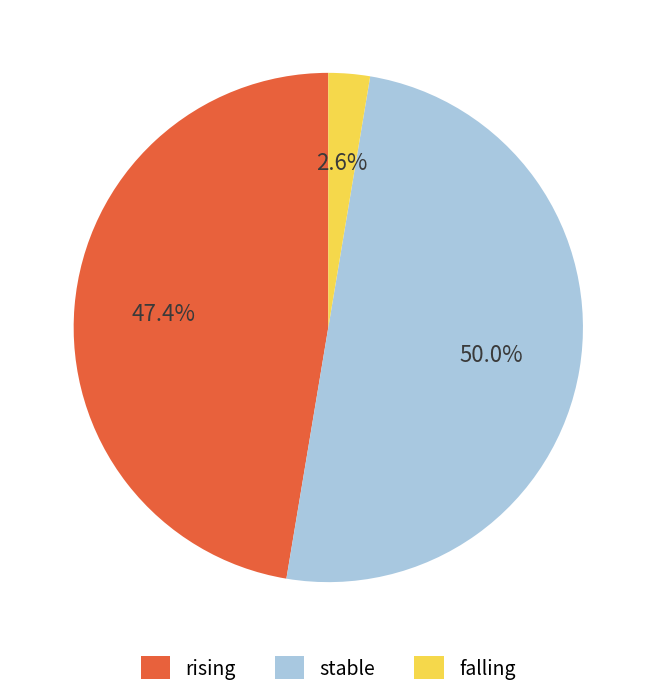

True or false: stable accounts for 42% of the total.

False